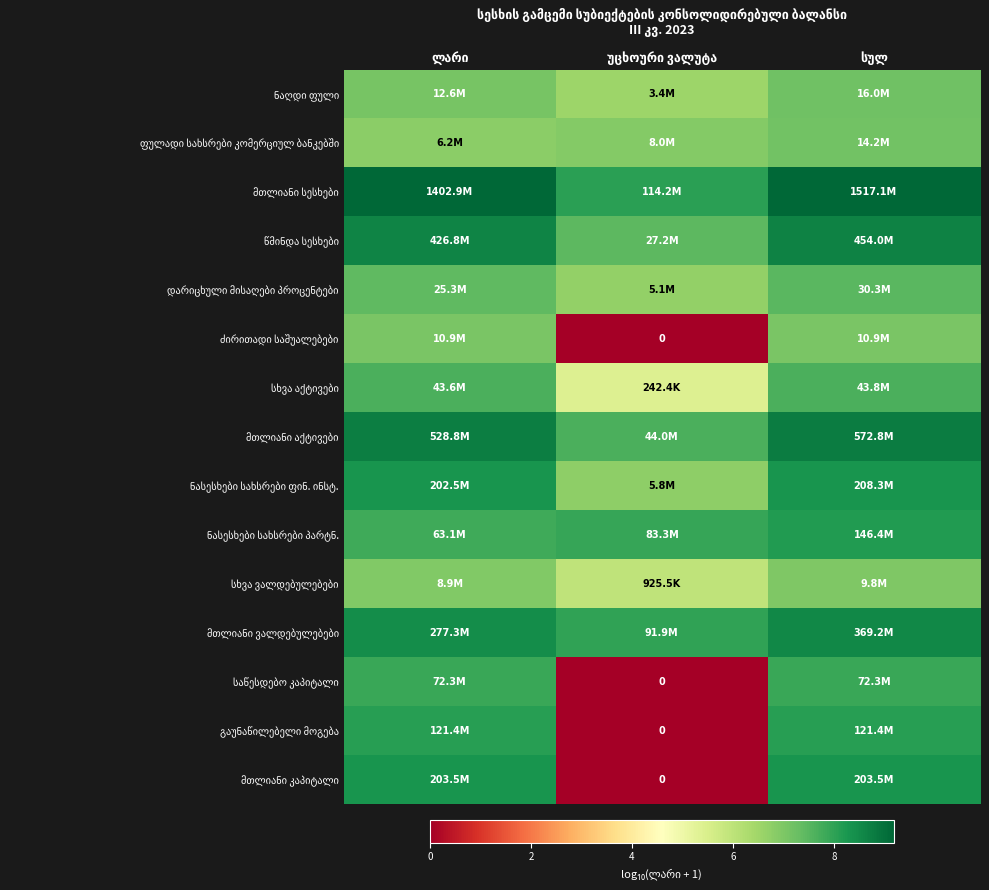

List the labels in order of ძირითადი საშუალებები value, largest first.

ლარი, სულ, უცხოური ვალუტა